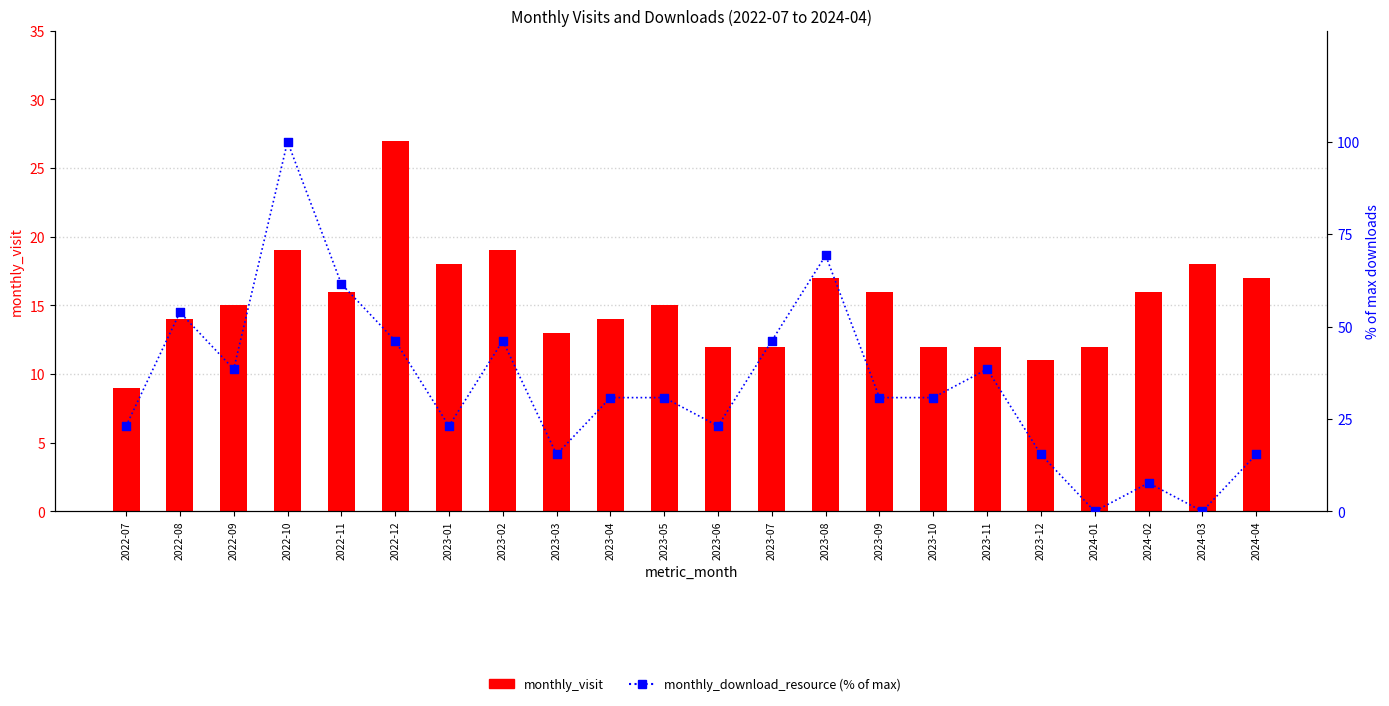

At which category is the sum across all series the highest?

2022-10